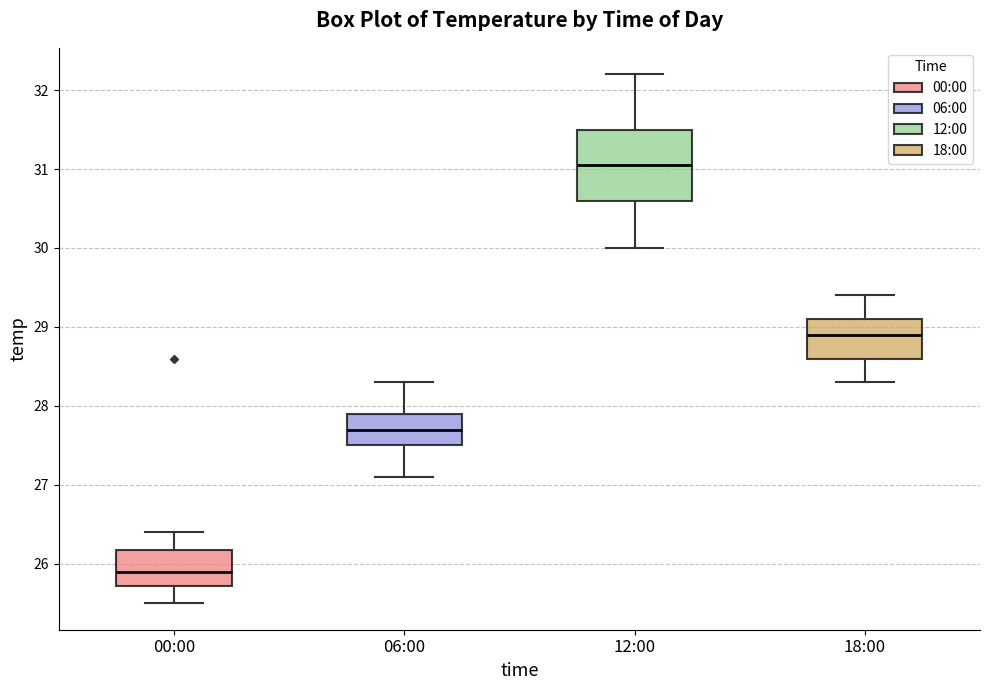

Reading left to right, transcribe this box plot: for each box, give where its median line is, the range the box spans, and where its two whiskers end, as read against the y-axis. The values are not printed on the chart, so give them approximately, as read against the axis.

00:00: median 25.9, box 25.7 to 26.2, whiskers 25.5 to 26.4
06:00: median 27.7, box 27.5 to 27.9, whiskers 27.1 to 28.3
12:00: median 31.1, box 30.6 to 31.5, whiskers 30.0 to 32.2
18:00: median 28.9, box 28.6 to 29.1, whiskers 28.3 to 29.4